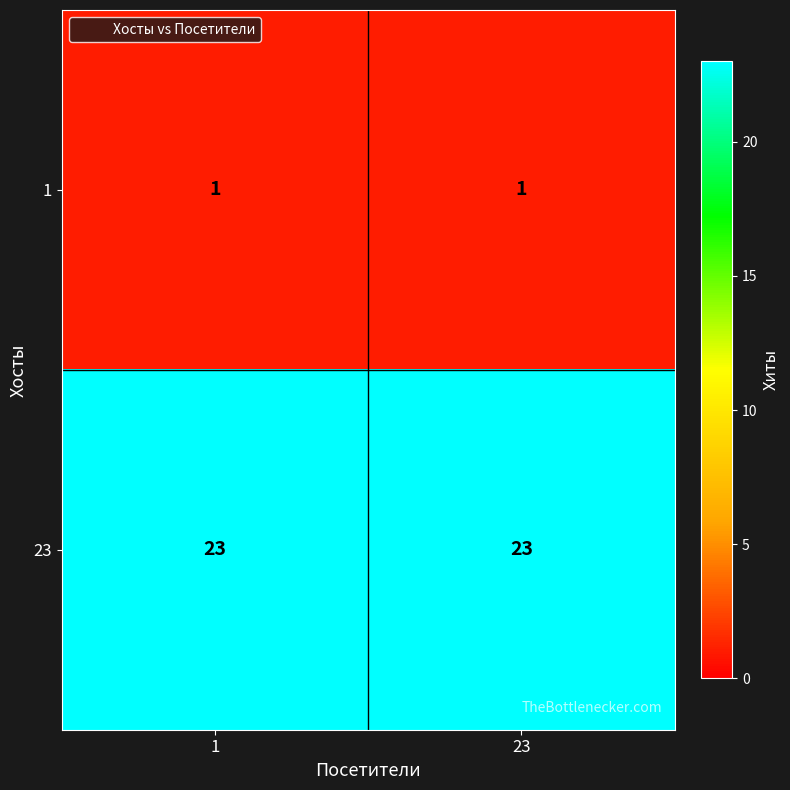

Is it true that 23 equals 23 at 1?

True